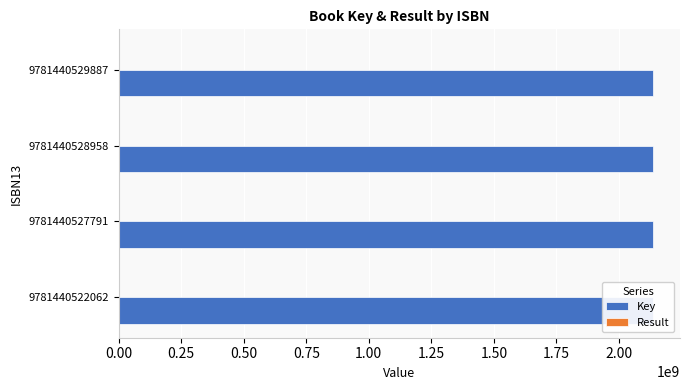

How many data points does each series have?

4